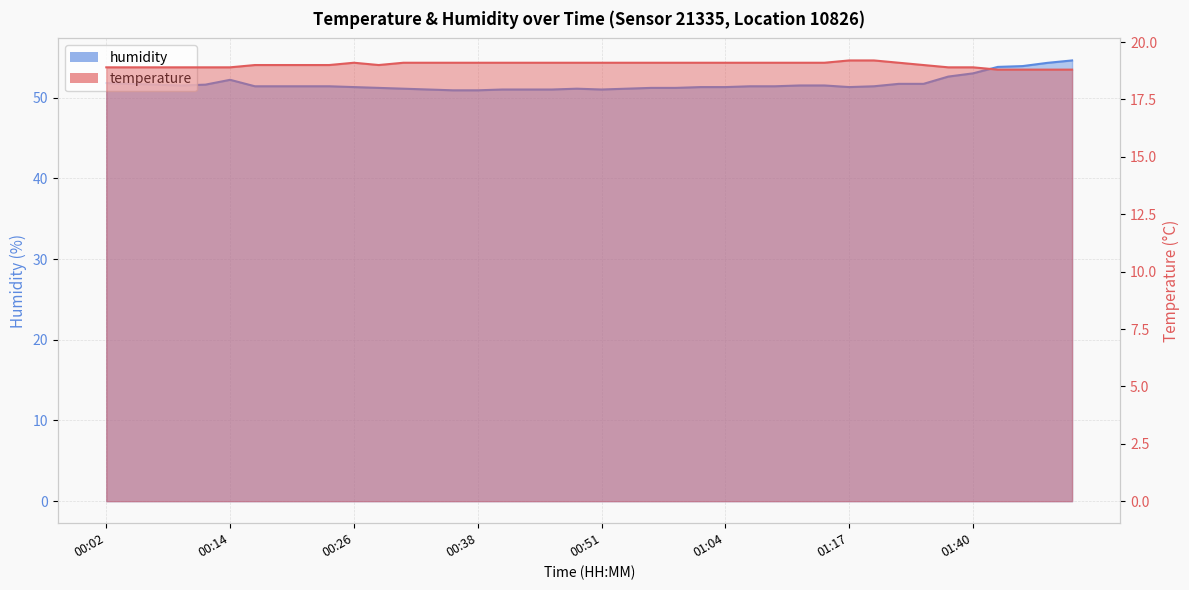

True or false: temperature and humidity intersect in this chart.

False